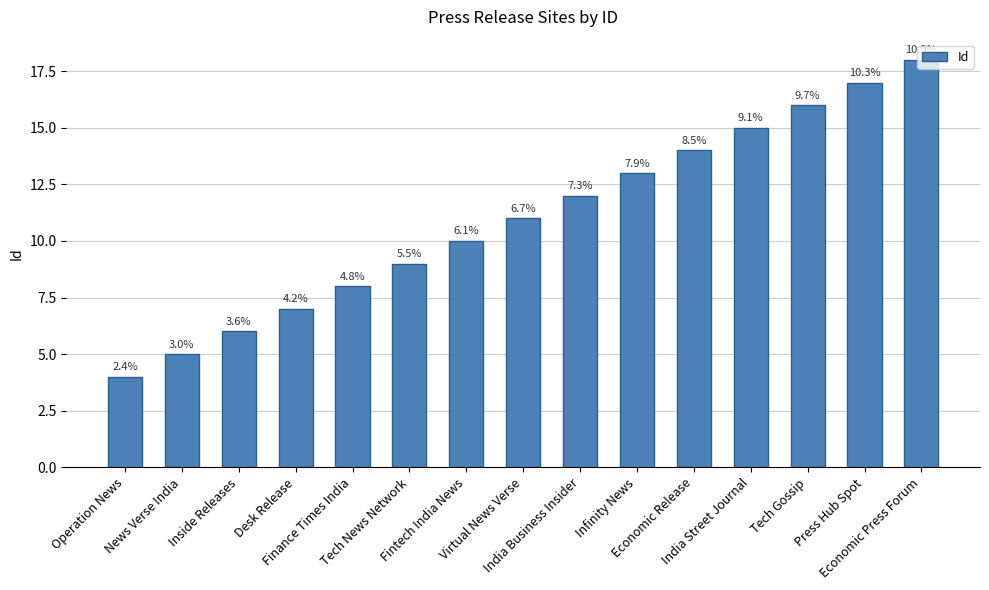

The value at Economic Press Forum is 18. True or false?

True